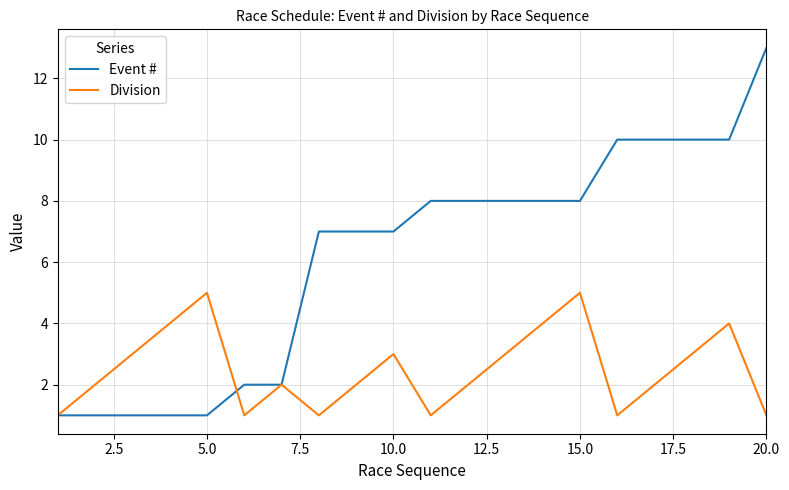

List the series in order of their peak value, lowest first.

Division, Event #